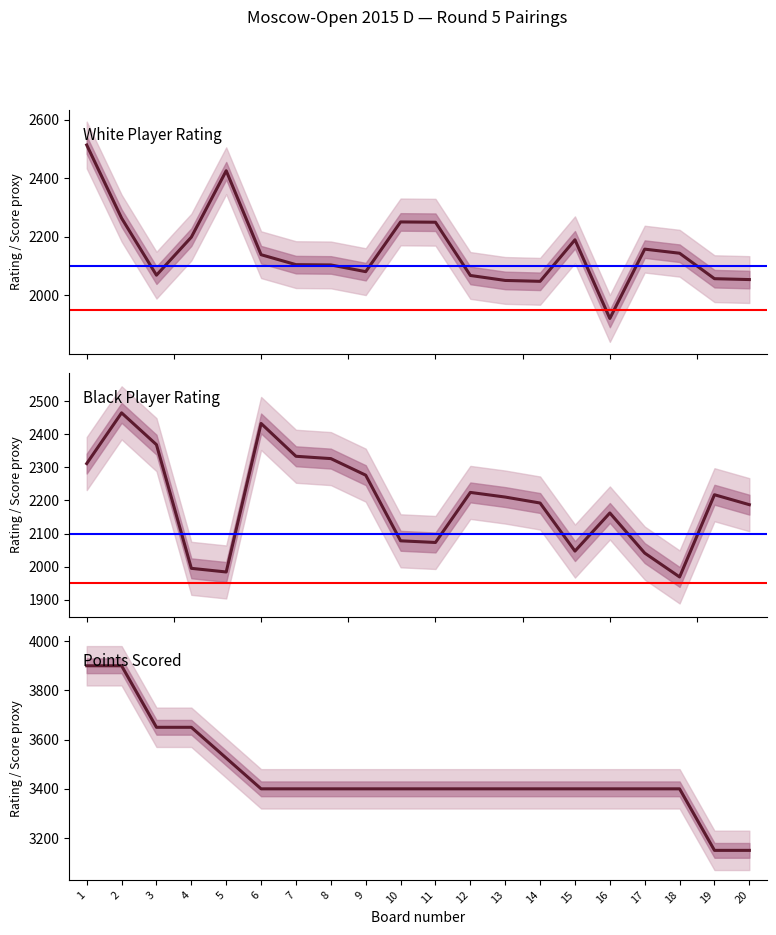

Which series has the largest total across all categories?

Points Scored